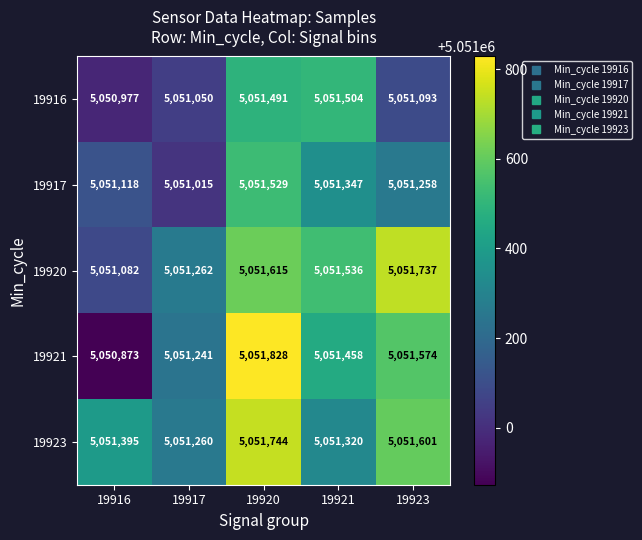

At which label does 19917 first exceed 5051258?

19920